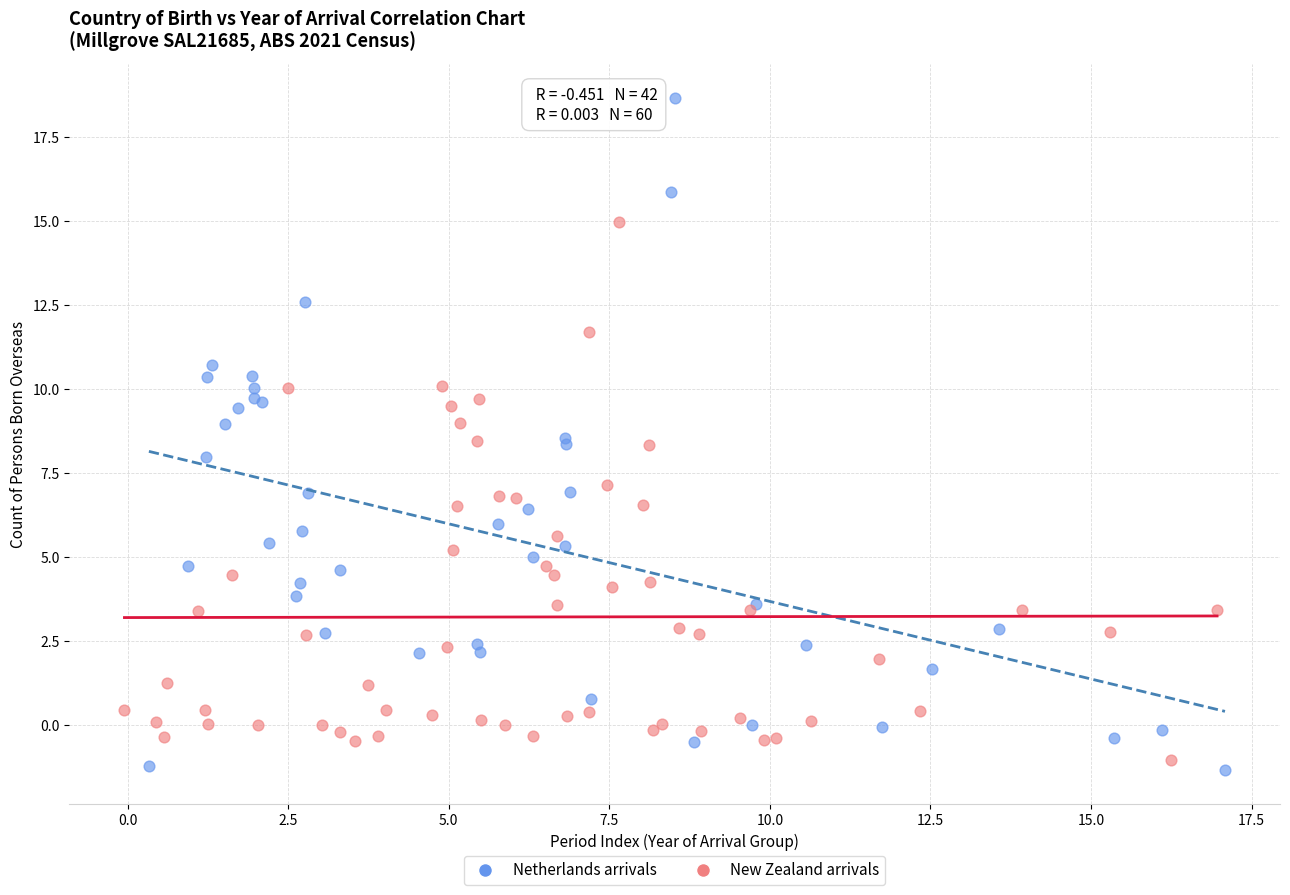

Which series has the widest spread of Y values?

Netherlands arrivals